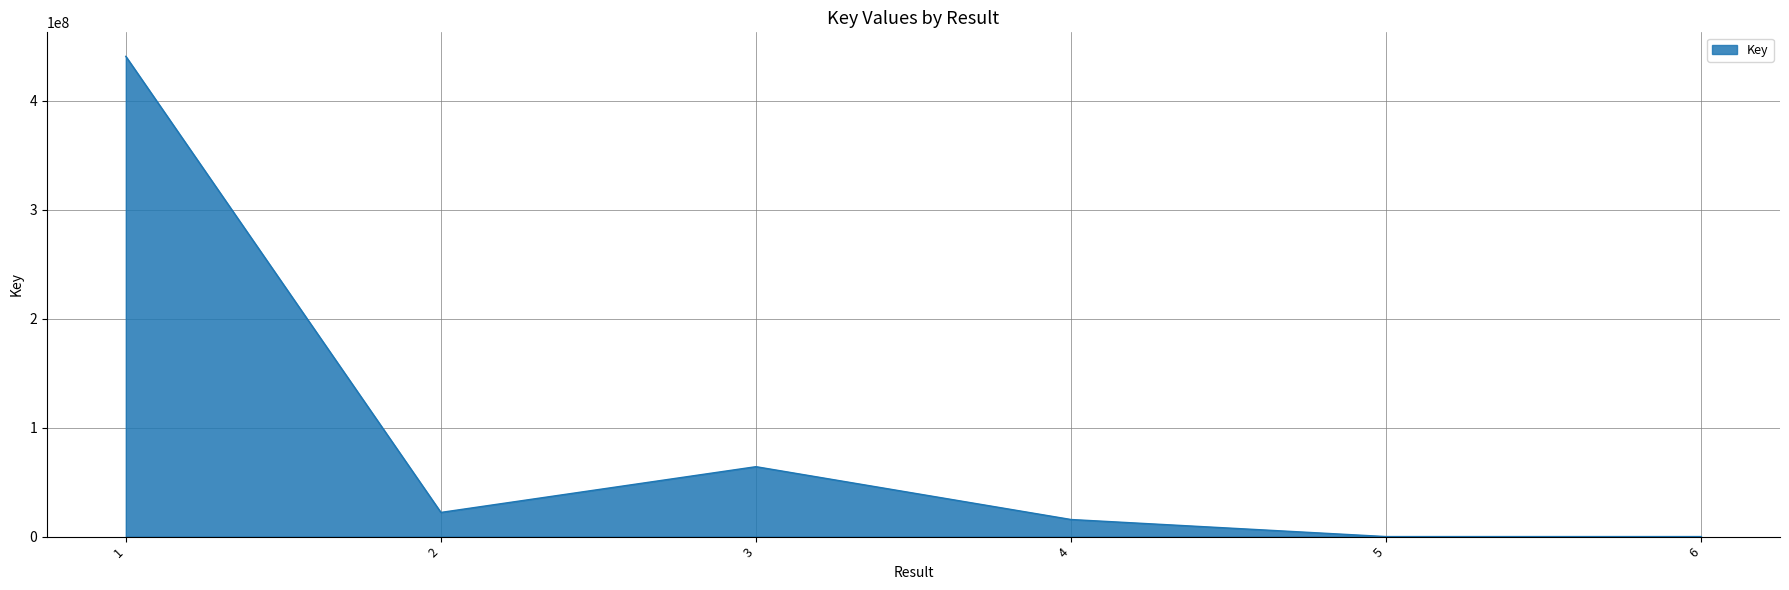

The chart shows a value of 661882538 at 1. True or false?

False